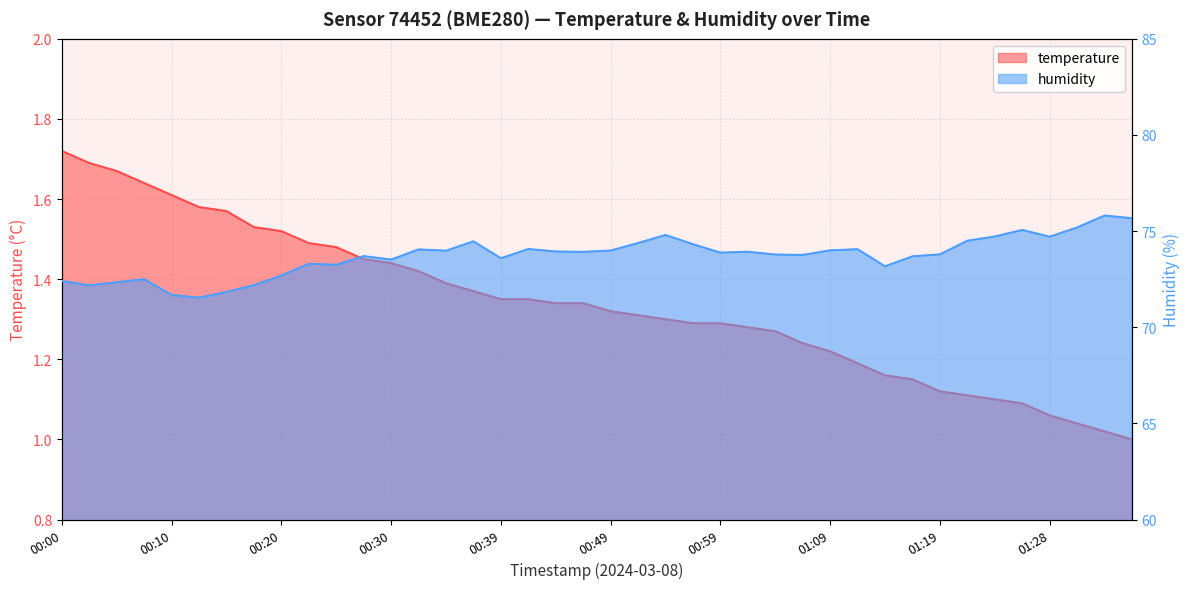

What is the label of the 31st point from the left?

01:14